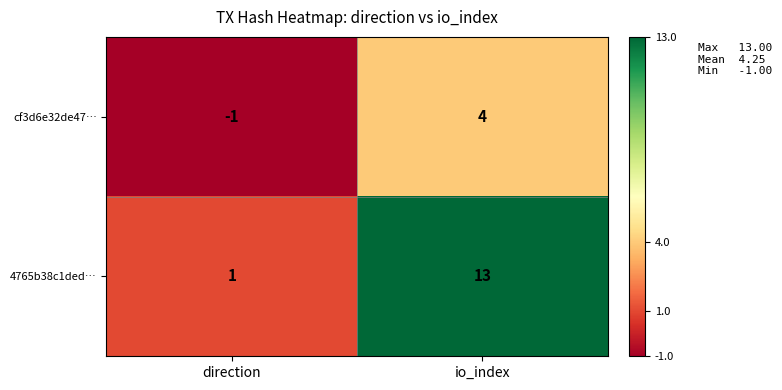

At which category is the sum across all series the highest?

io_index